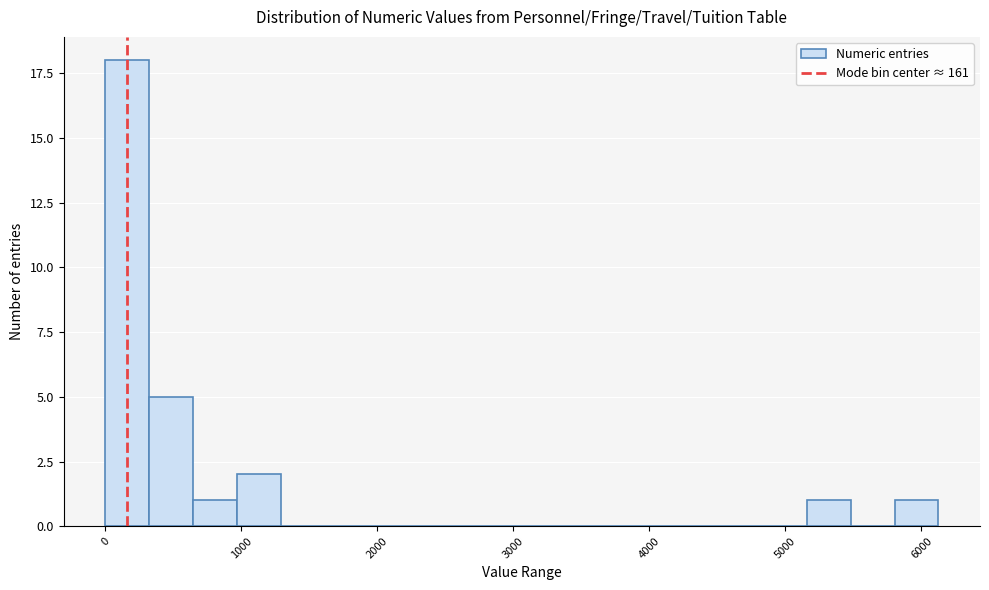

Read against the x-axis, roughly where is the centre of the tallest bar?

200